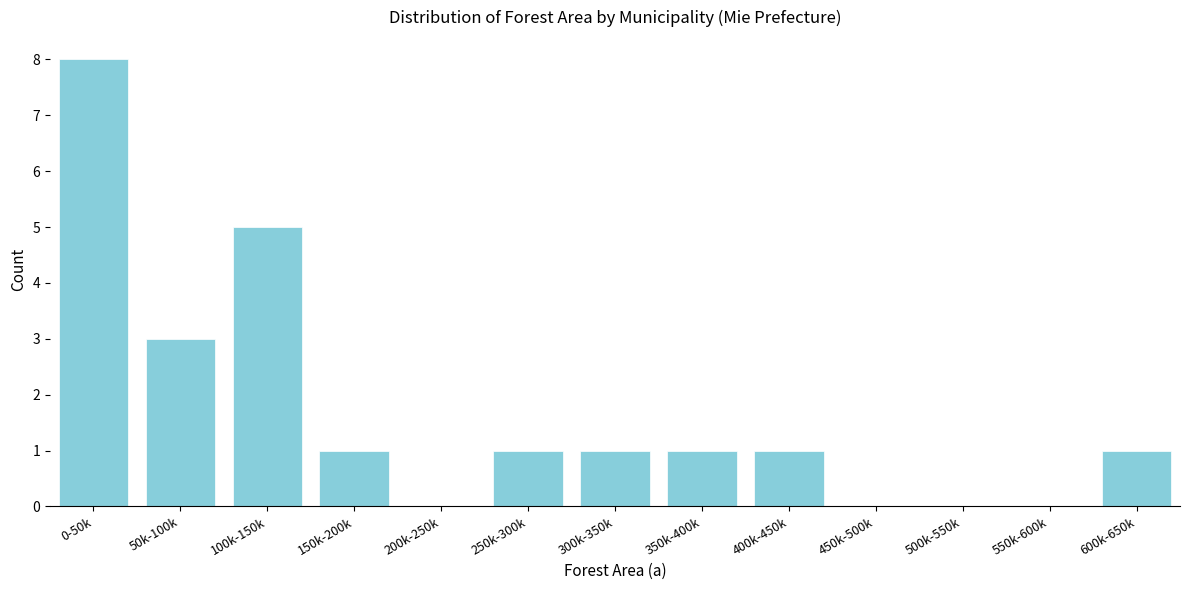

Reading right to left, transcribe all the data shown in this chart.

600k-650k=1	550k-600k=0	500k-550k=0	450k-500k=0	400k-450k=1	350k-400k=1	300k-350k=1	250k-300k=1	200k-250k=0	150k-200k=1	100k-150k=5	50k-100k=3	0-50k=8